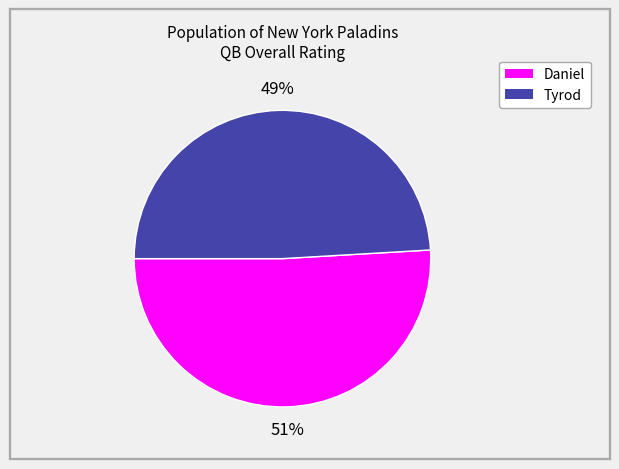

Between Daniel and Tyrod, which is larger?

Daniel